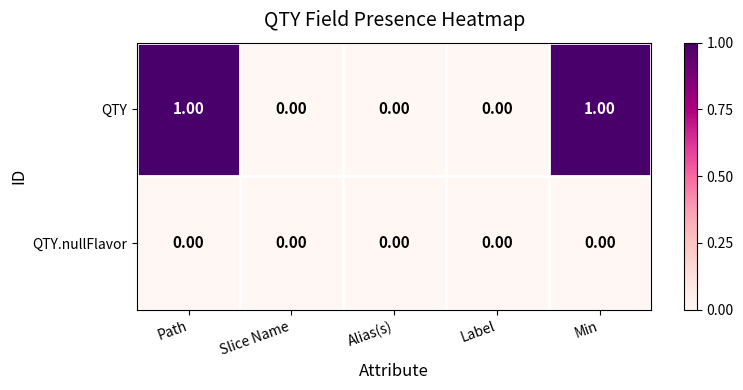

List the series in order of their peak value, lowest first.

QTY.nullFlavor, QTY